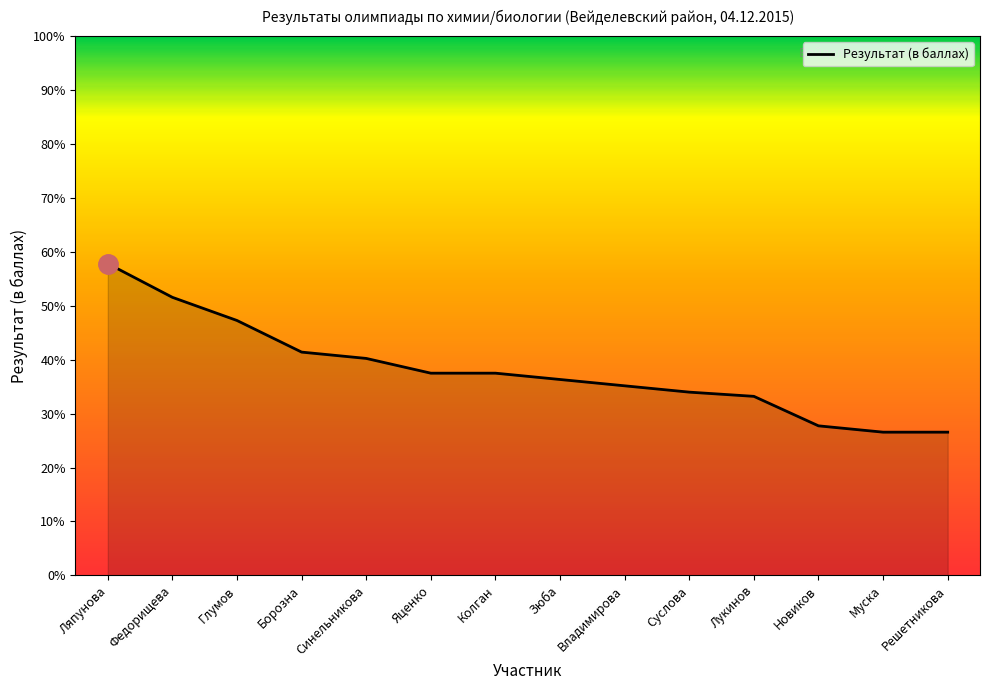

What is the label of the 3rd point from the left?

Глумов